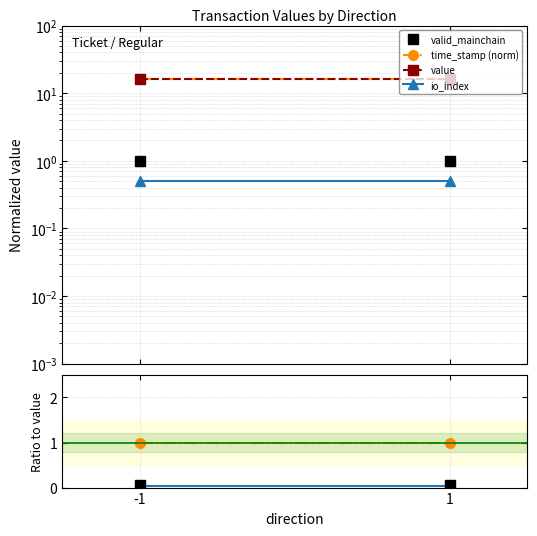

How many lines are shown in the chart?

4